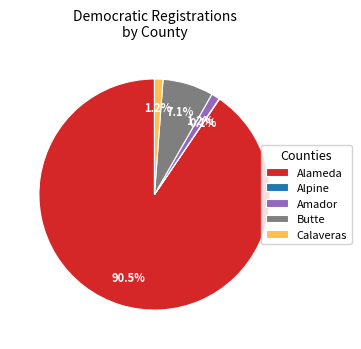

What is the majority slice?

Alameda